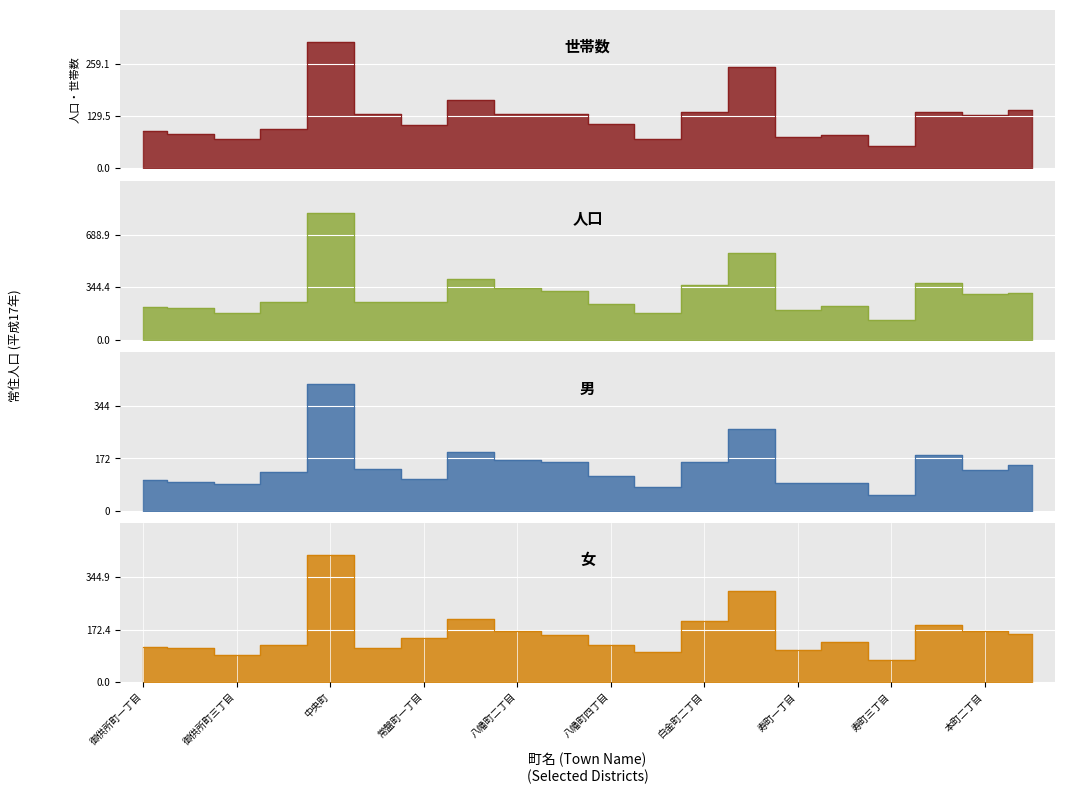

Which series has the largest total across all categories?

人口